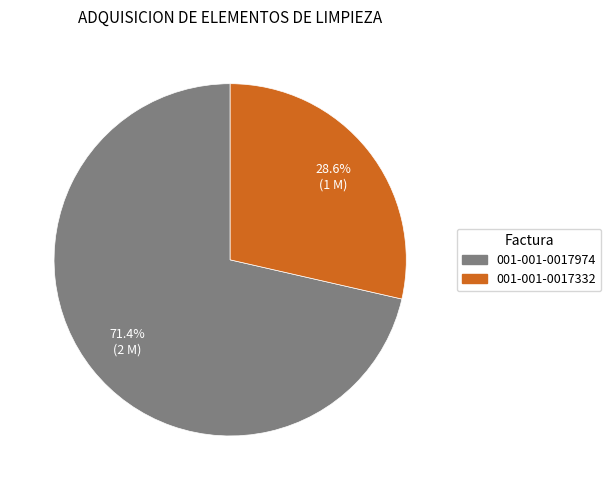

Rank the categories by value from lowest to highest.

001-001-0017332, 001-001-0017974